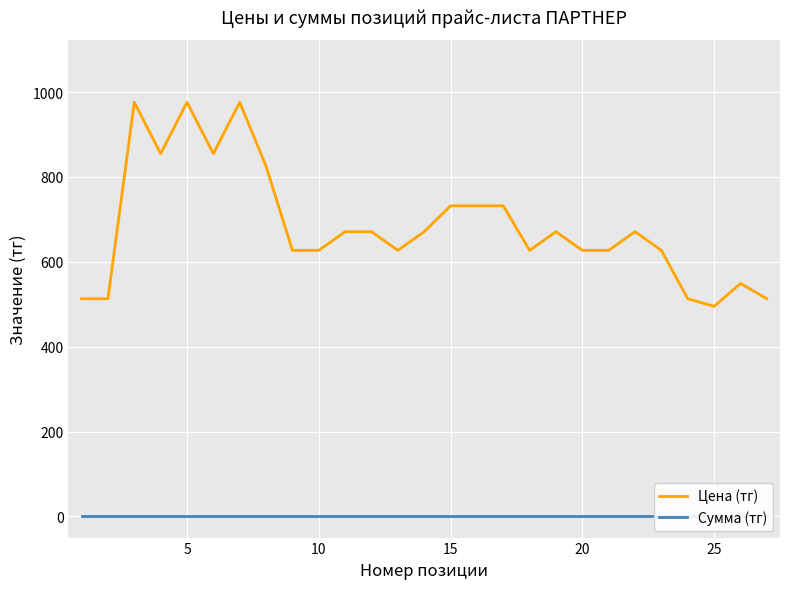

What is the highest value of the Цена (тг) series?

976